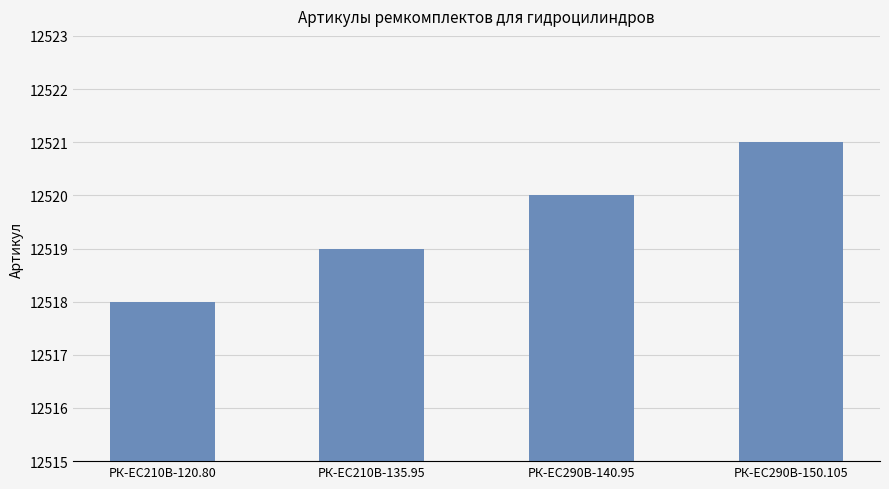

Approximately how many times larger is the value at РК-EC210В-120.80 compared to РК-ЕС290В-140.95?

1.0